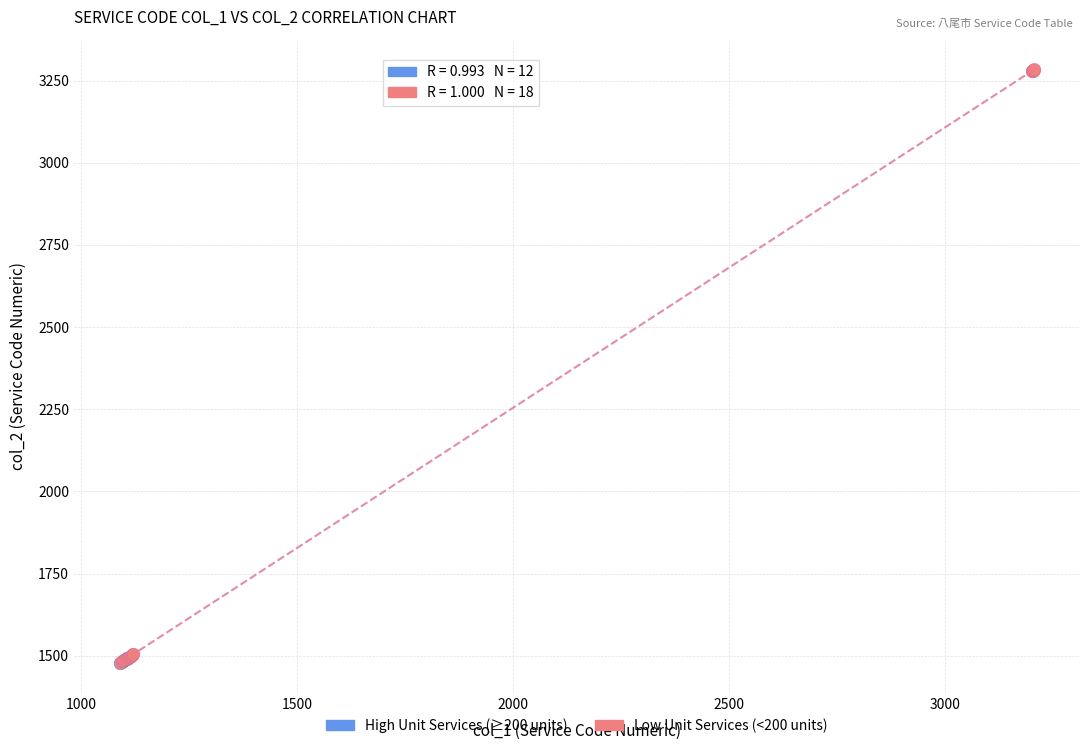

Which series has the widest spread of Y values?

Low Unit Services (<200 units)